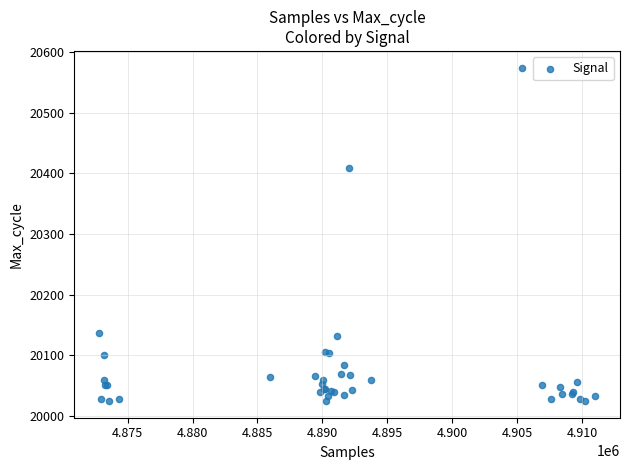

What Y value in the scatter plot is closest to 20299?

20409